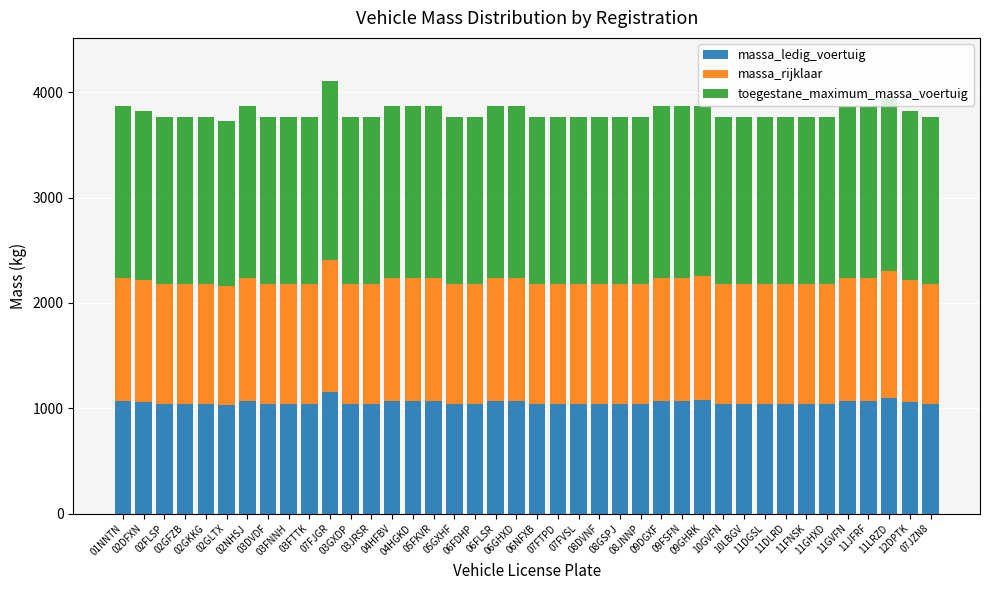

What are all the series names shown in the legend?

massa_ledig_voertuig, massa_rijklaar, toegestane_maximum_massa_voertuig